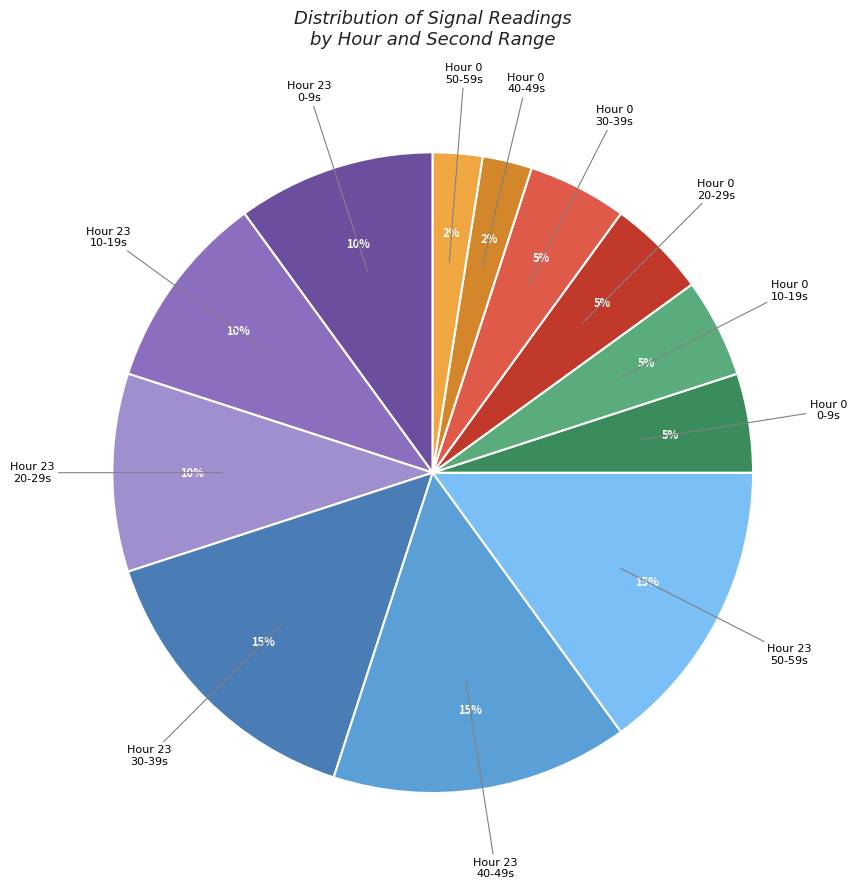

To the nearest percent, what is the difference between the Hour 0 30-39s and Hour 23 20-29s slice percentages?

5%